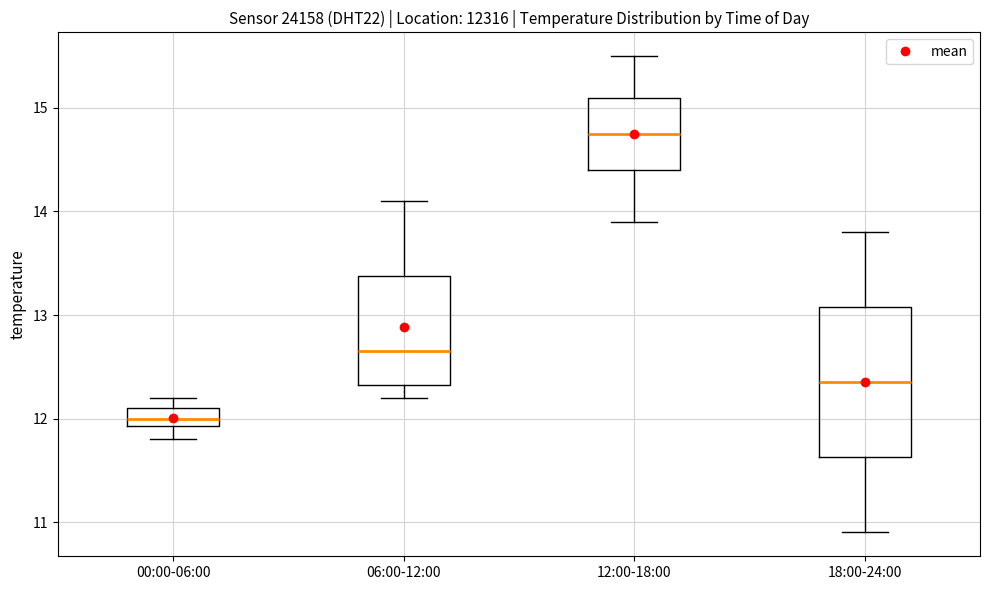

Reading left to right, read every box against the y-axis: the position of its median line, the range the box covers, and the ends of its whiskers. The values are not printed on the chart, so give them approximately, as read against the axis.

00:00-06:00: median 12.0, box 11.9 to 12.1, whiskers 11.8 to 12.2
06:00-12:00: median 12.7, box 12.3 to 13.4, whiskers 12.2 to 14.1
12:00-18:00: median 14.8, box 14.4 to 15.1, whiskers 13.9 to 15.5
18:00-24:00: median 12.4, box 11.6 to 13.1, whiskers 10.9 to 13.8